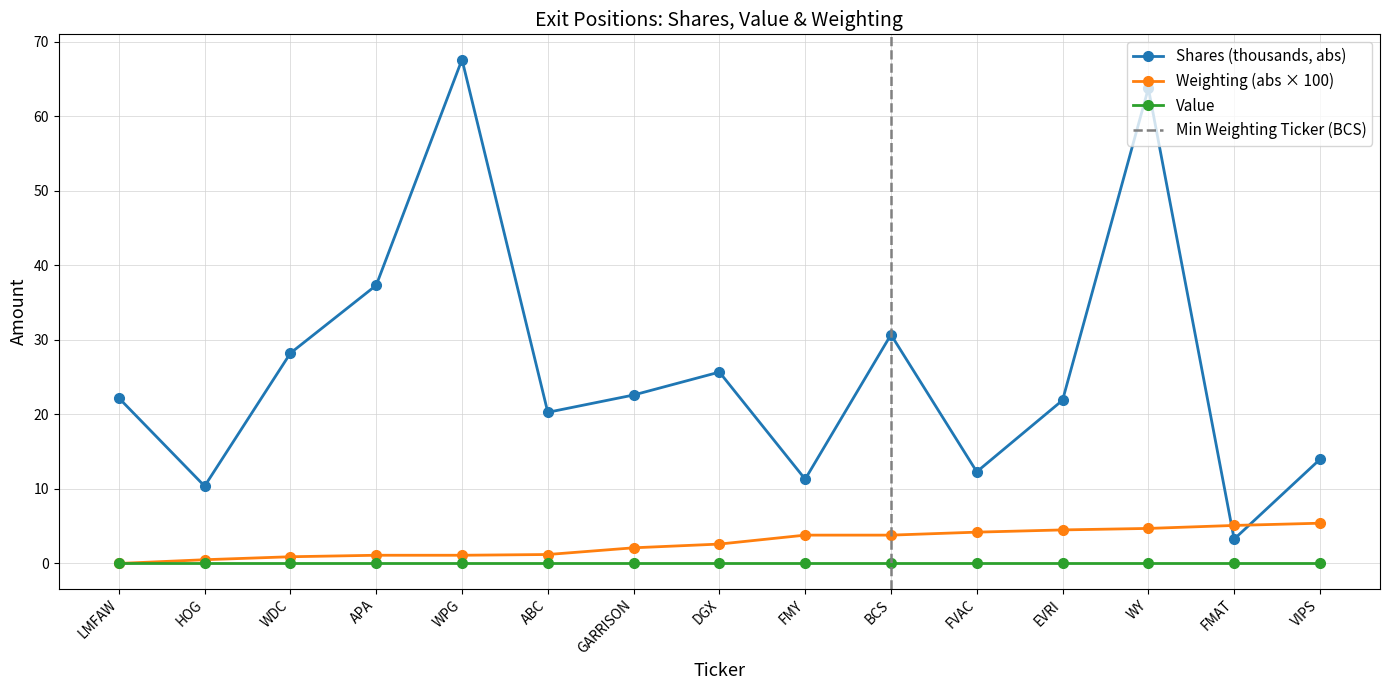

Which series has the largest total across all categories?

Shares or principal amount